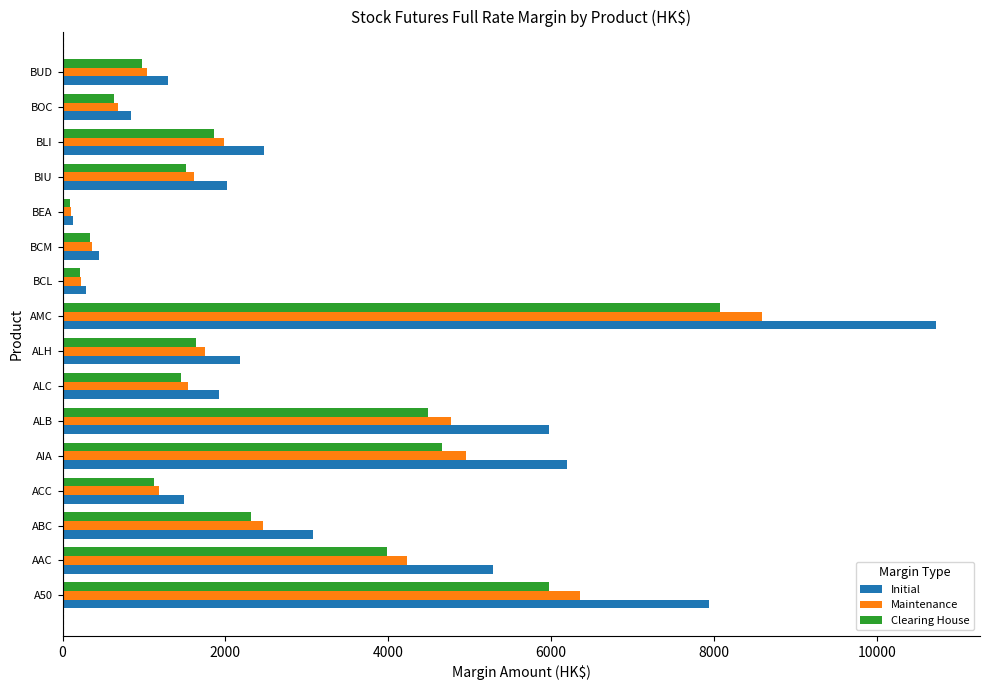

What is the maximum value for Clearing House?

8070